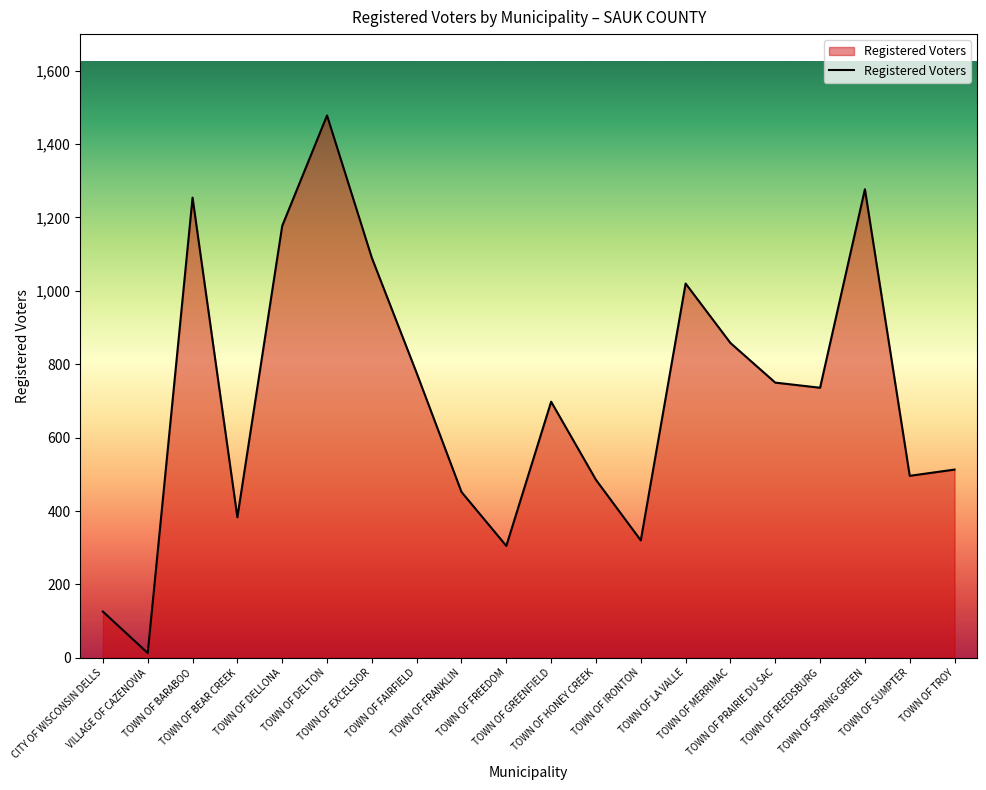

What is the difference between the maximum and minimum values?

1465